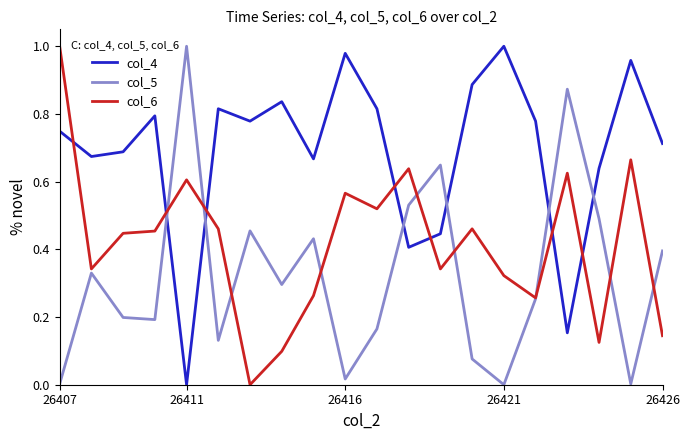

How many intersections are there between col_6 and col_4?

7